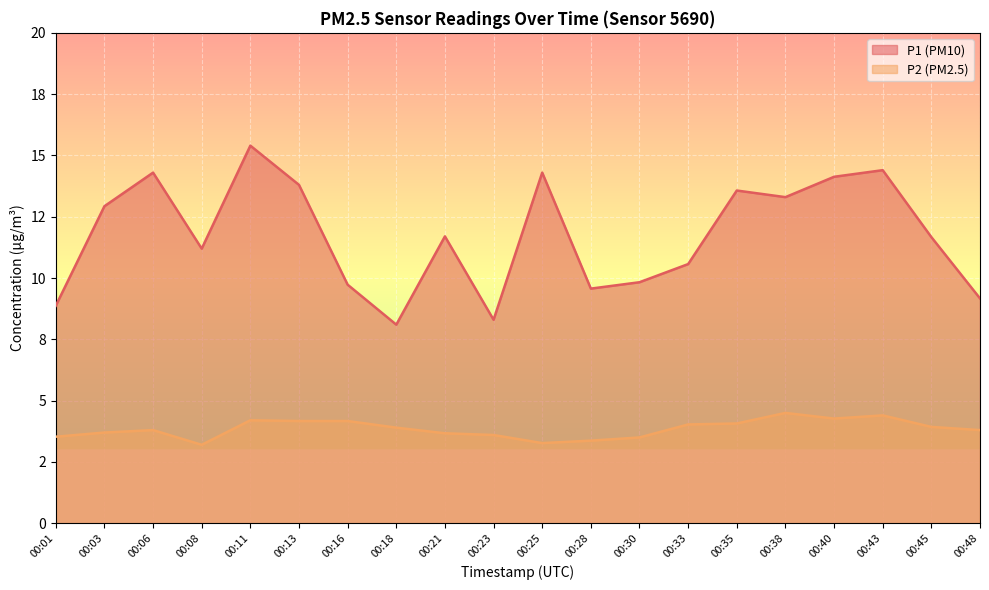

True or false: P1 has a value of 23.2 at 00:25.

False